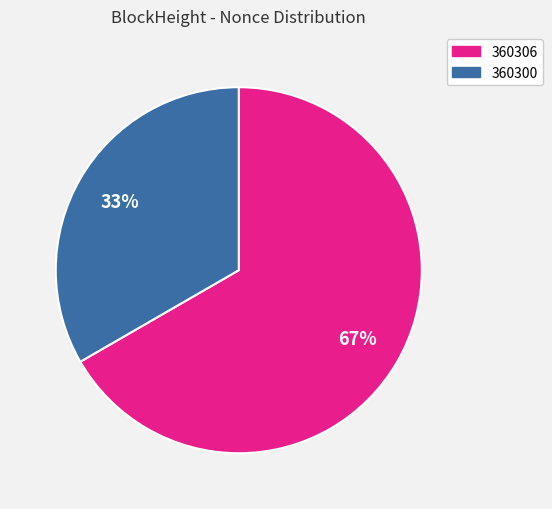

How many slices are in this pie chart?

2